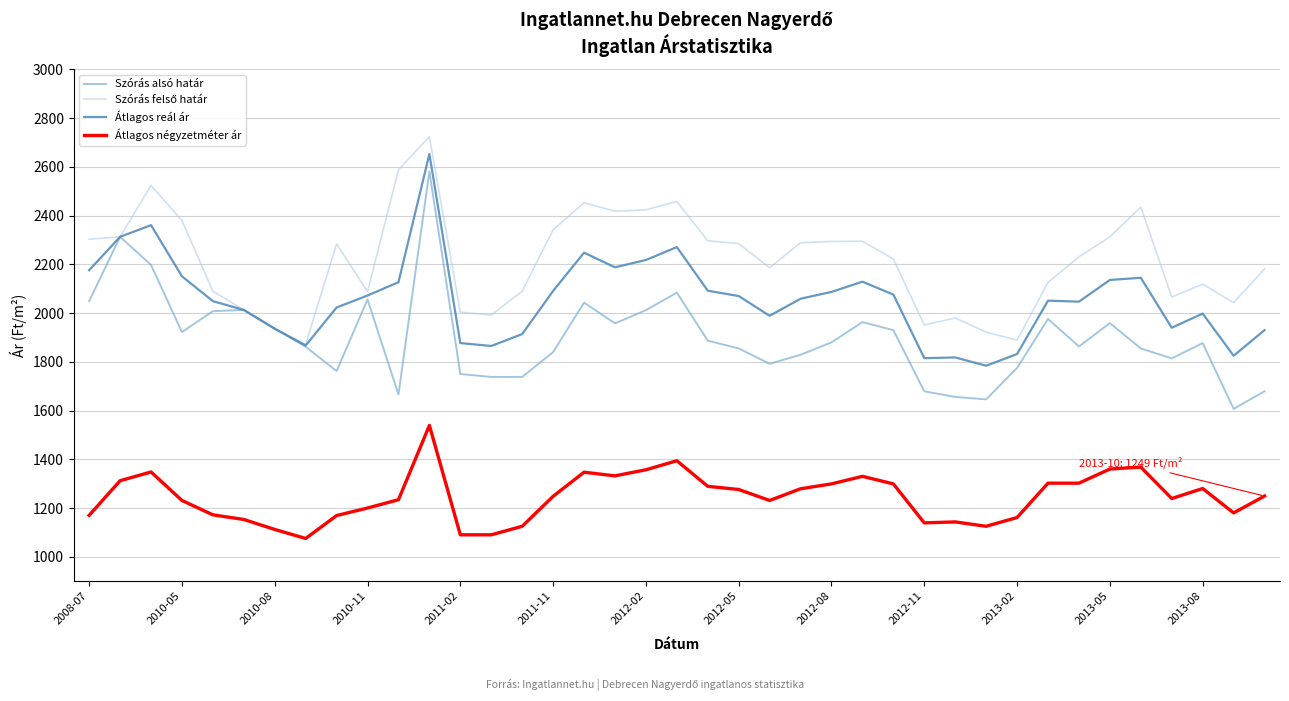

True or false: Átlagos négyzetméter ár and Átlagos reál ár intersect in this chart.

False